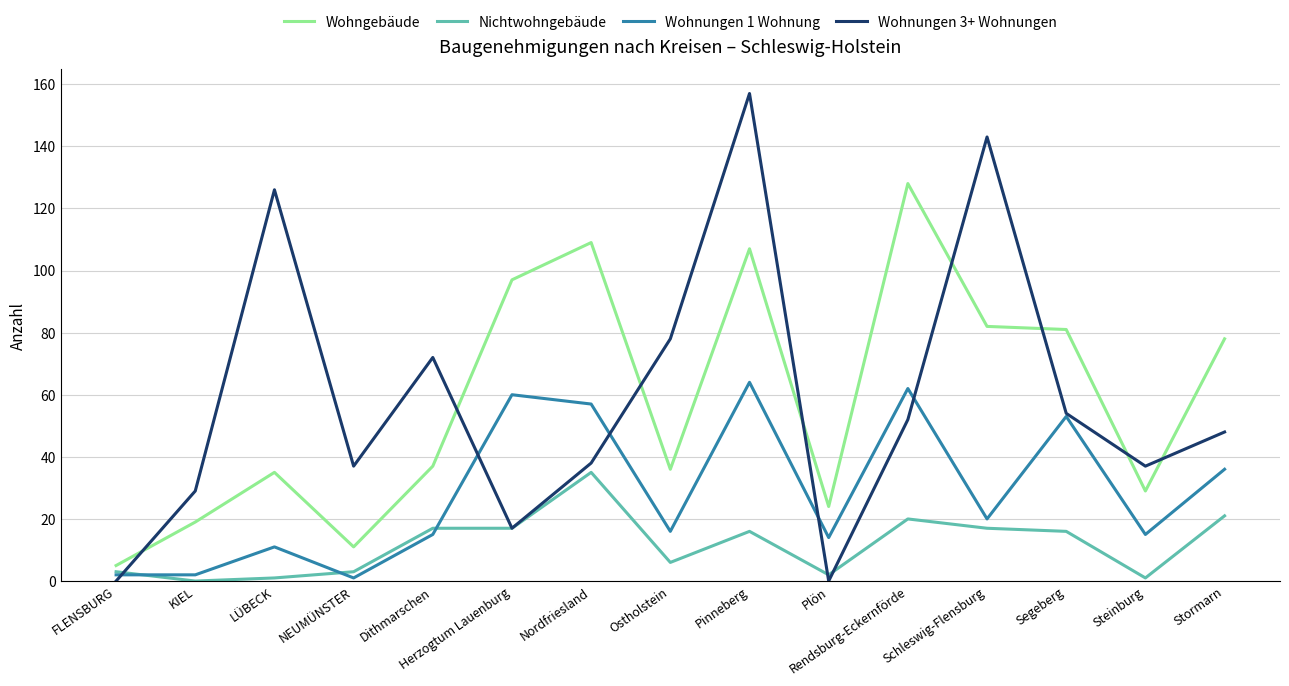

At which category is the sum across all series the highest?

Pinneberg